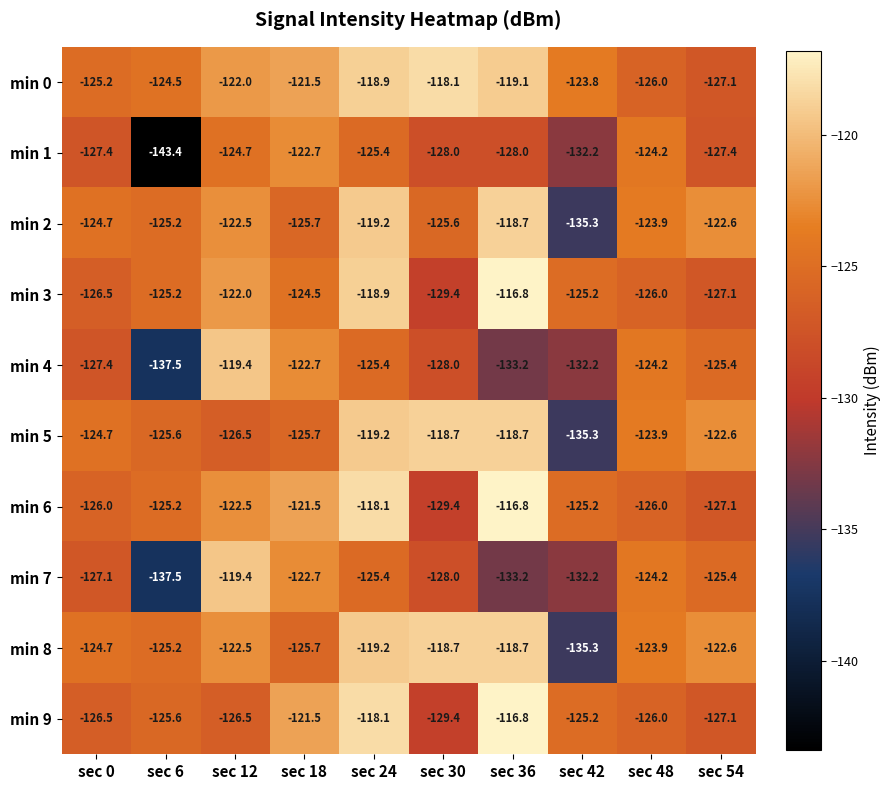

Where does the min 8 series first go above -122?

sec 24